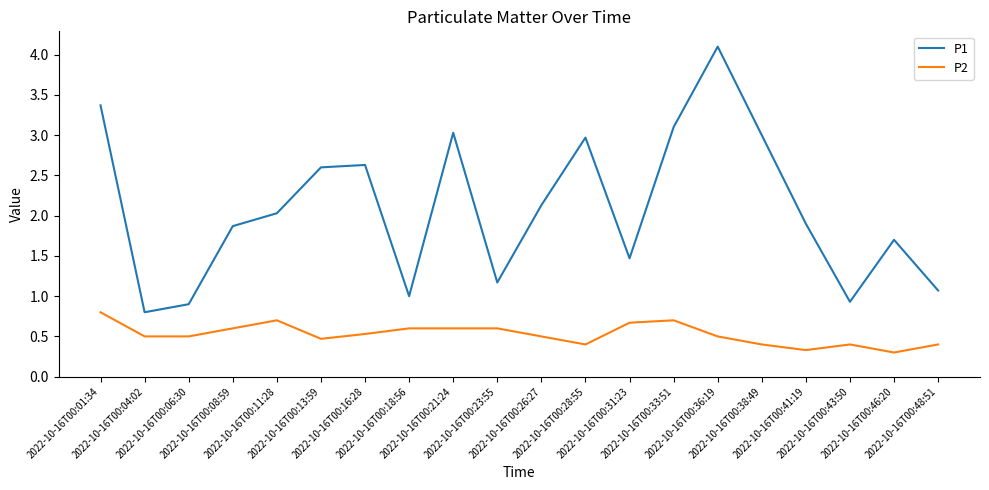

What is the maximum value shown in the chart?

4.1